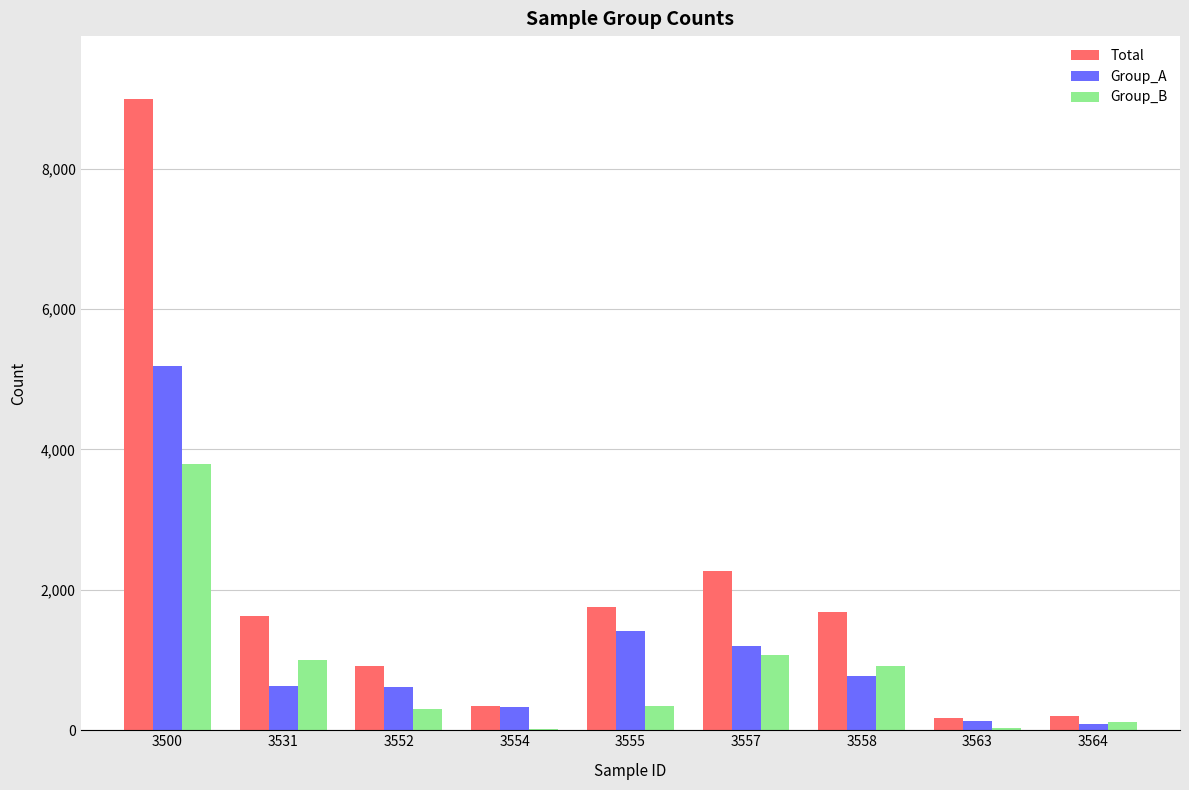

Is the value of Group_A at 3500 greater than the value of Group_B at 3563?

Yes